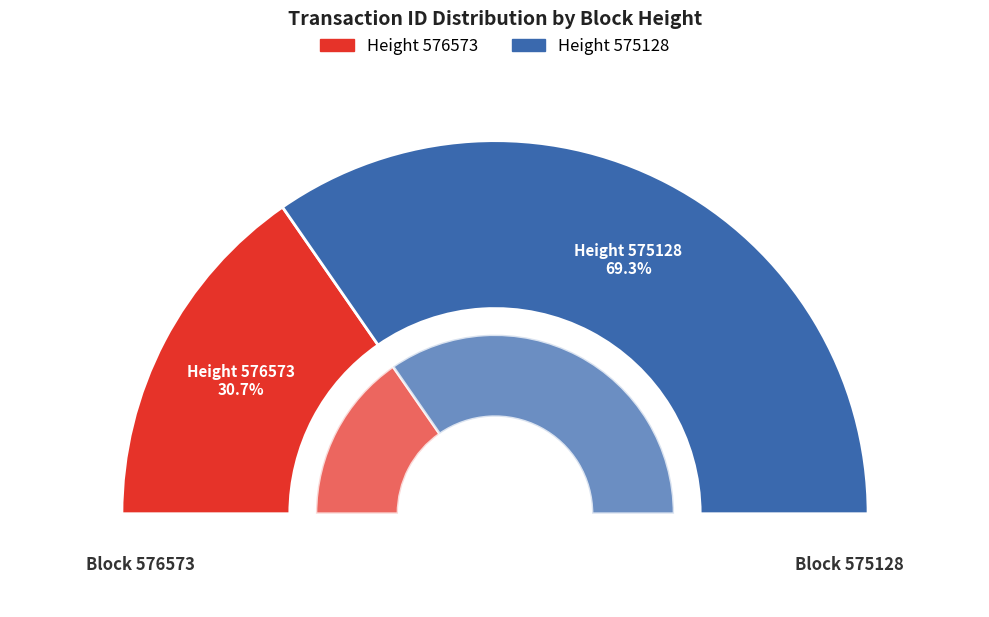

What is the total percentage of 575128 and 576573?

100.0%